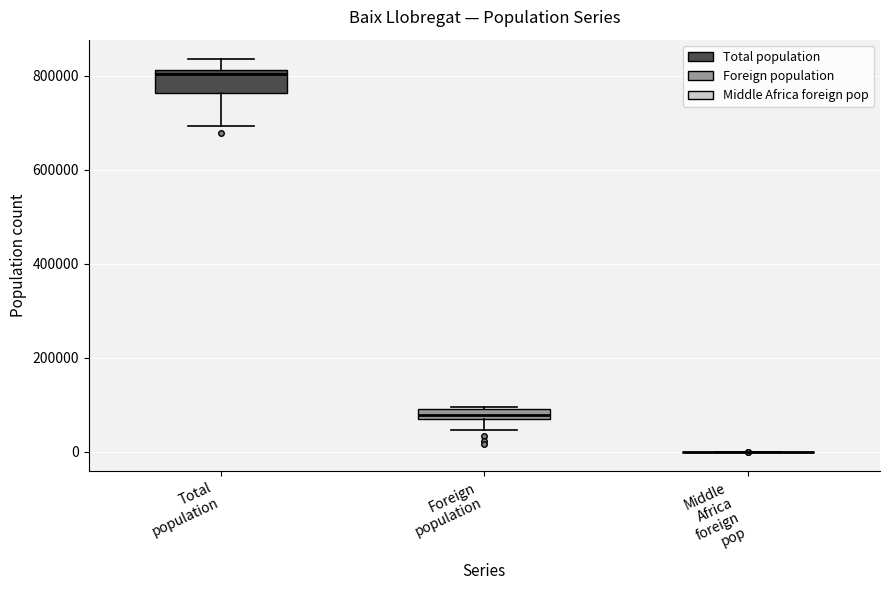

Where is the lower edge of the box for Foreign population on the y-axis? The values are not printed on the chart, so give them approximately, as read against the axis.

60000